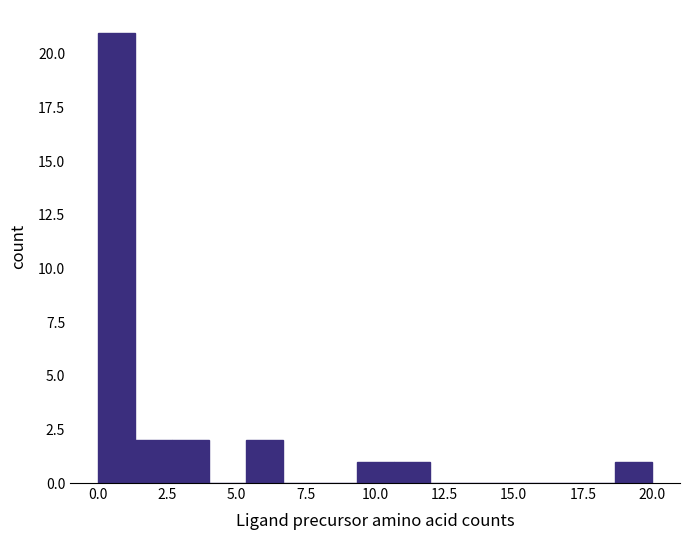

Read against the x-axis, roughly where is the centre of the tallest bar?

0.5